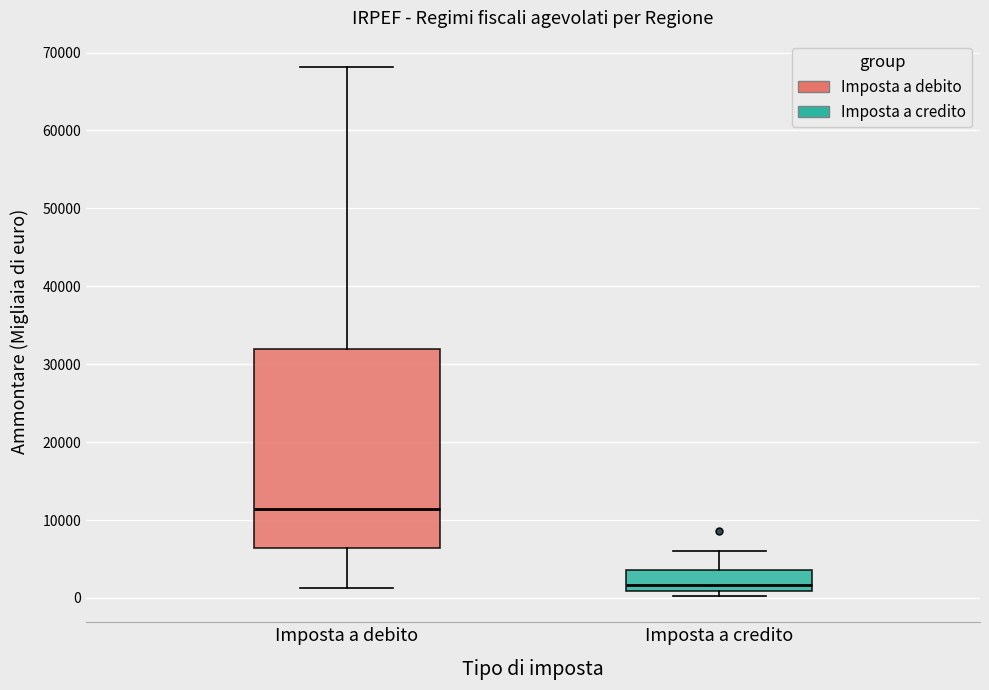

Reading left to right, transcribe this box plot: for each box, give where its median line is, the range the box spans, and where its two whiskers end, as read against the y-axis. The values are not printed on the chart, so give them approximately, as read against the axis.

Imposta a debito: median 11000, box 6000 to 32000, whiskers 1000 to 68000
Imposta a credito: median 2000, box 1000 to 4000, whiskers 0 to 6000